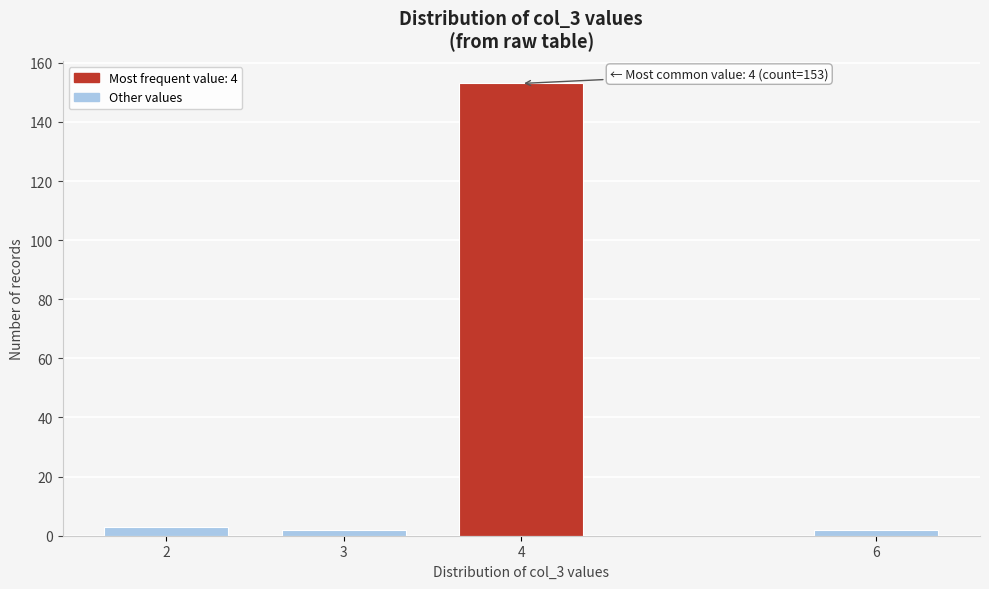

Reading right to left, extract all data points from this chart.

6=2	4=153	3=2	2=3